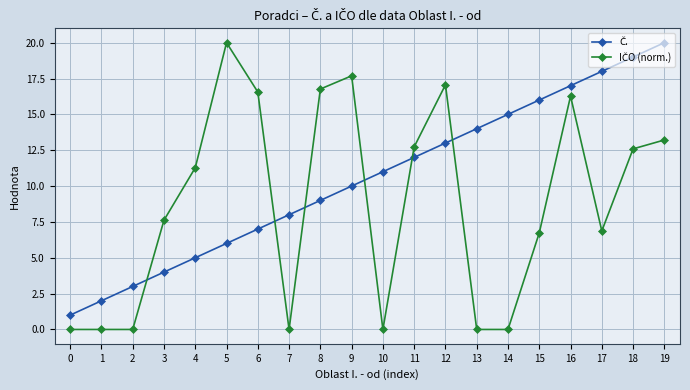

Between which two adjacent categories do IČO (norm.) and Č. first intersect?

2 and 3